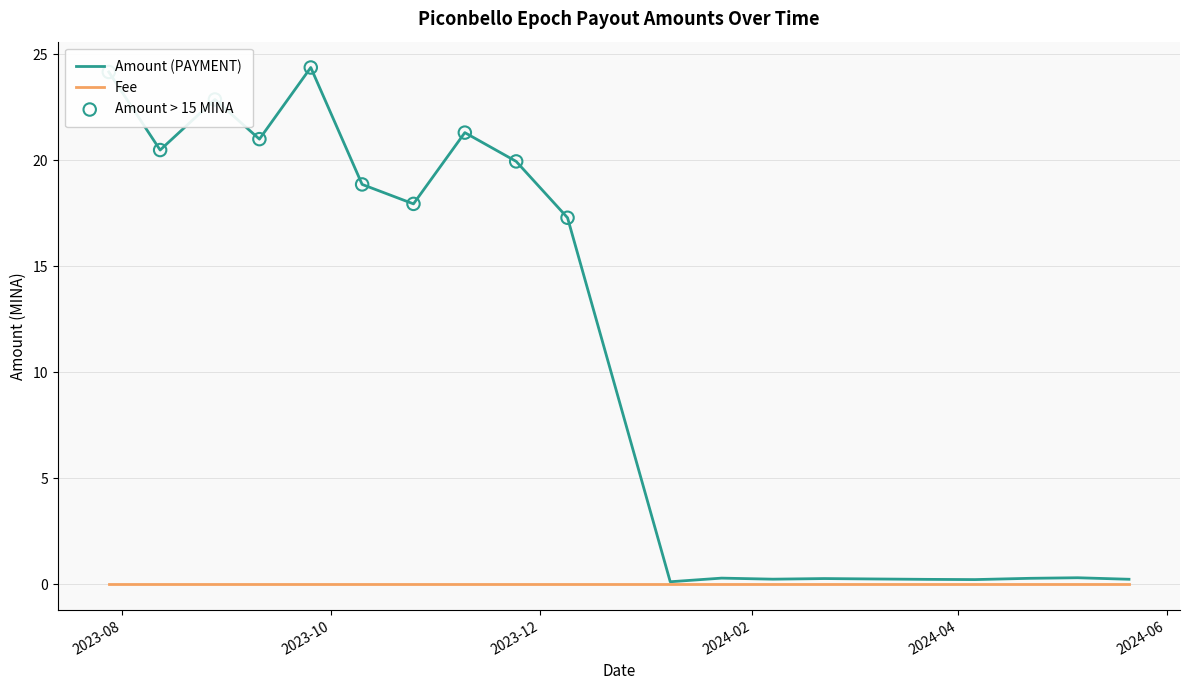

Which series has the largest range (max minus min)?

Amount (PAYMENT)